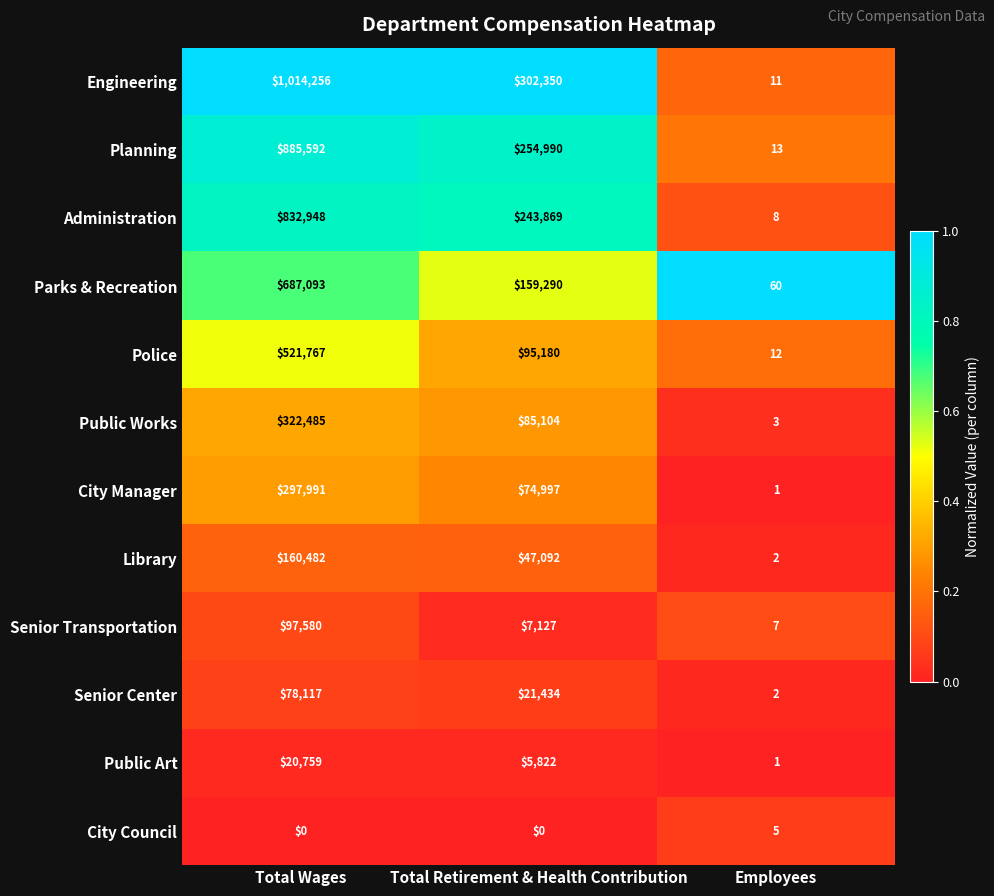

Which series changed the most between Total Retirement & Health Contribution and Employees?

Engineering